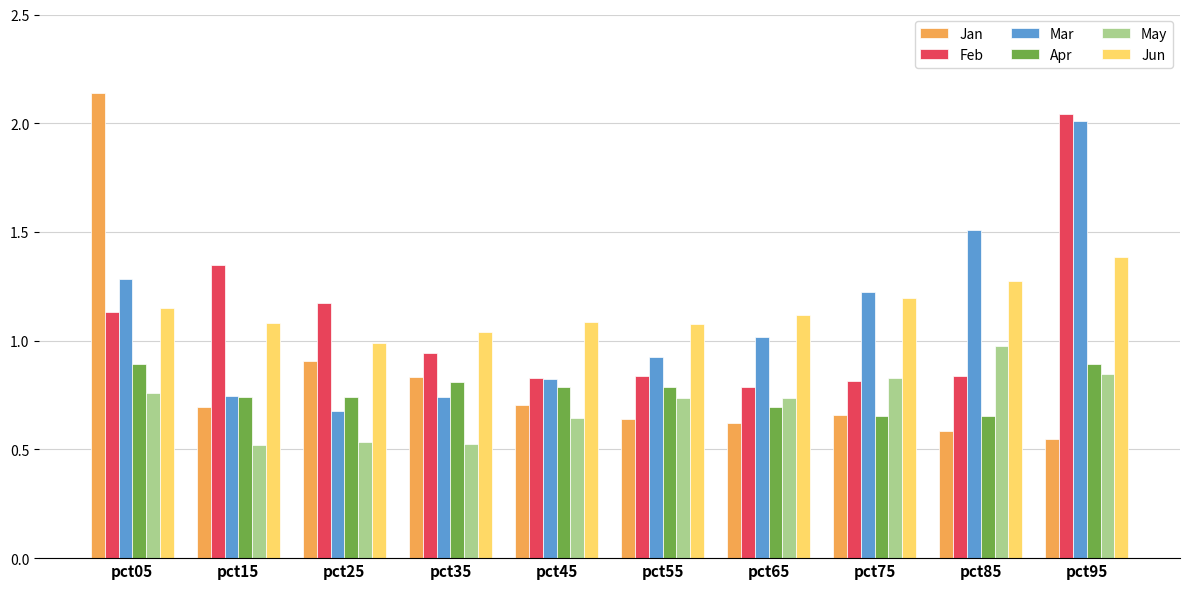

At which label is Feb closest to 1?

pct35